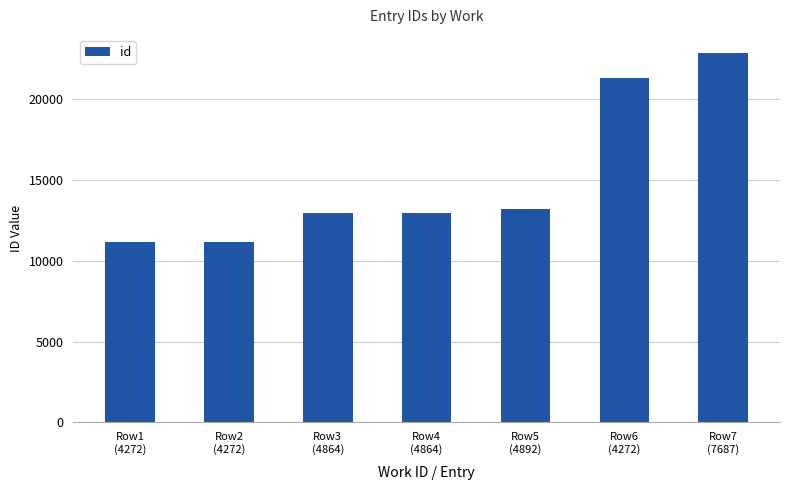

How many data points does each series have?

7